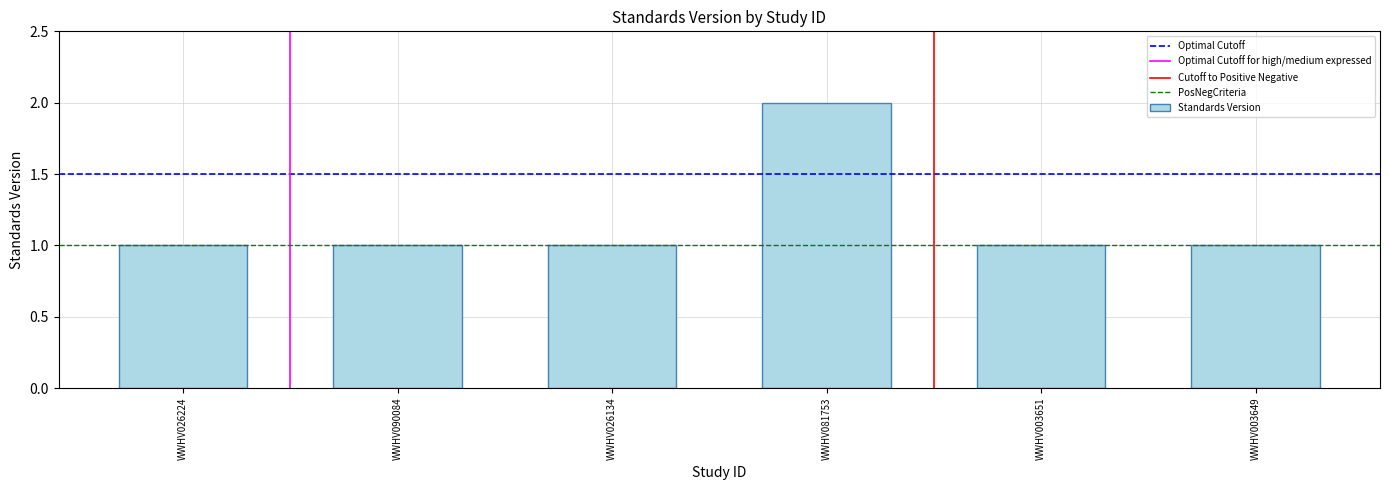

Which category has the highest value across all series?

WWHV081753